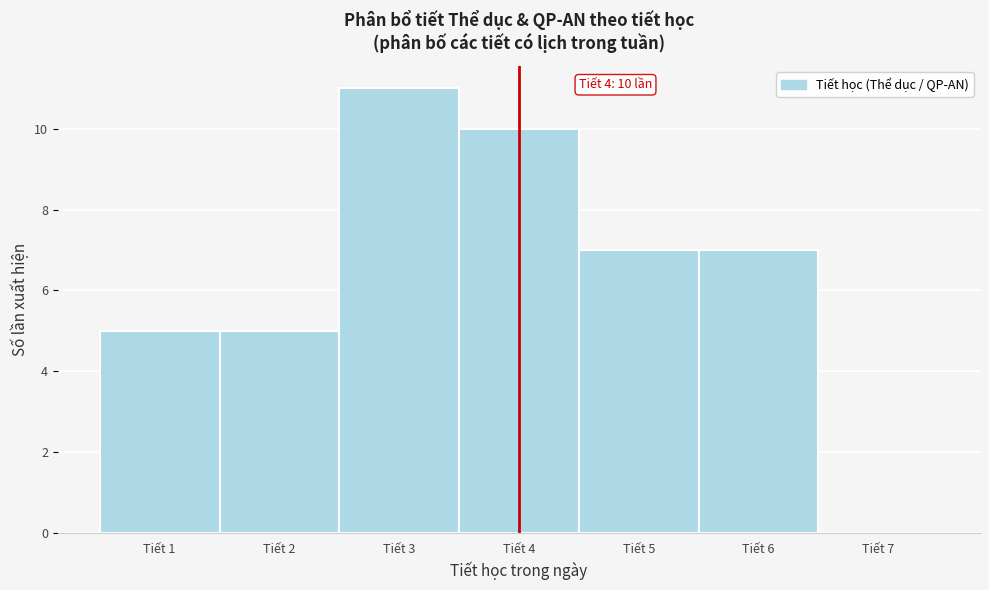

Which range on the x-axis has the tallest bar?

2.5 to 3.5